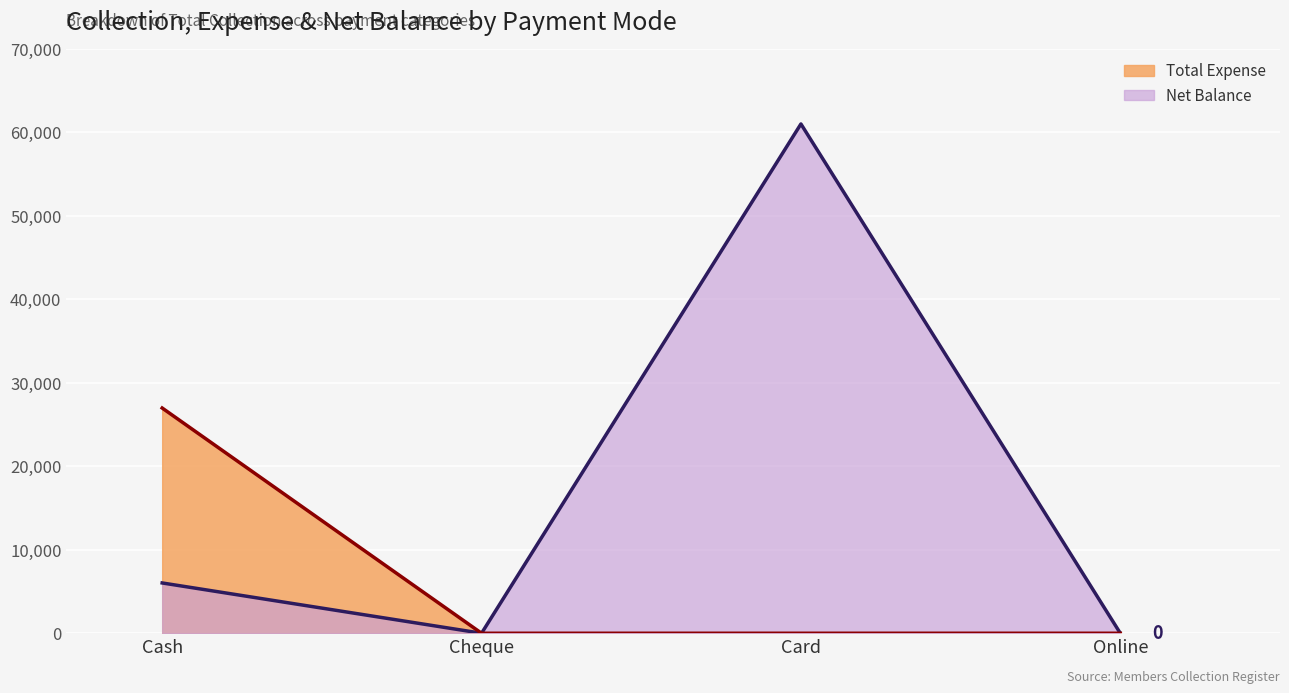

True or false: Net Balance and Total Expense intersect in this chart.

False